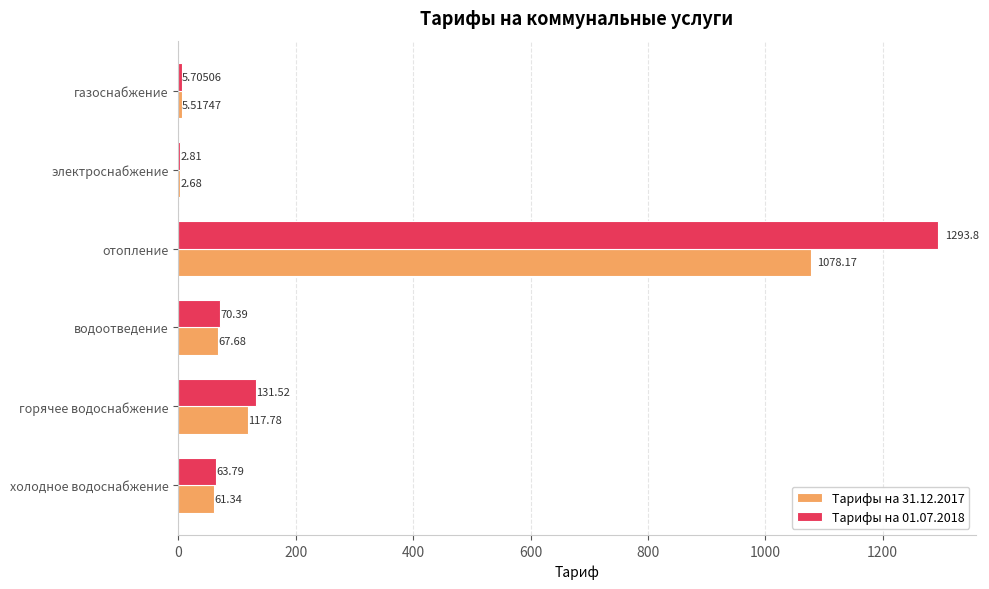

At which label is Тарифы на 31.12.2017 closest to 540?

горячее водоснабжение